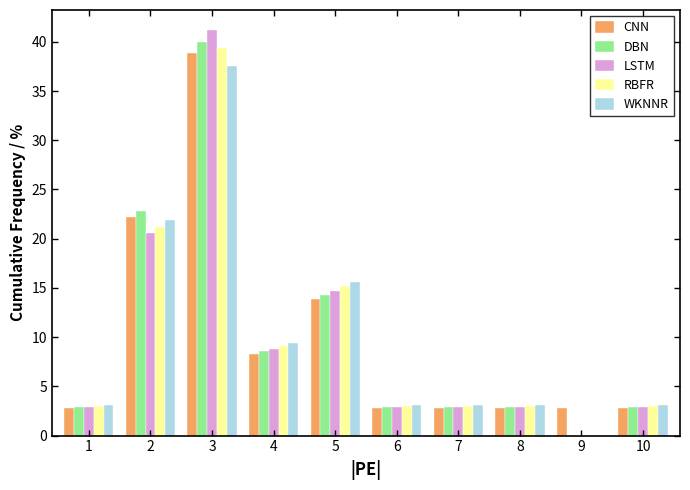

At which category is the sum across all series the highest?

3